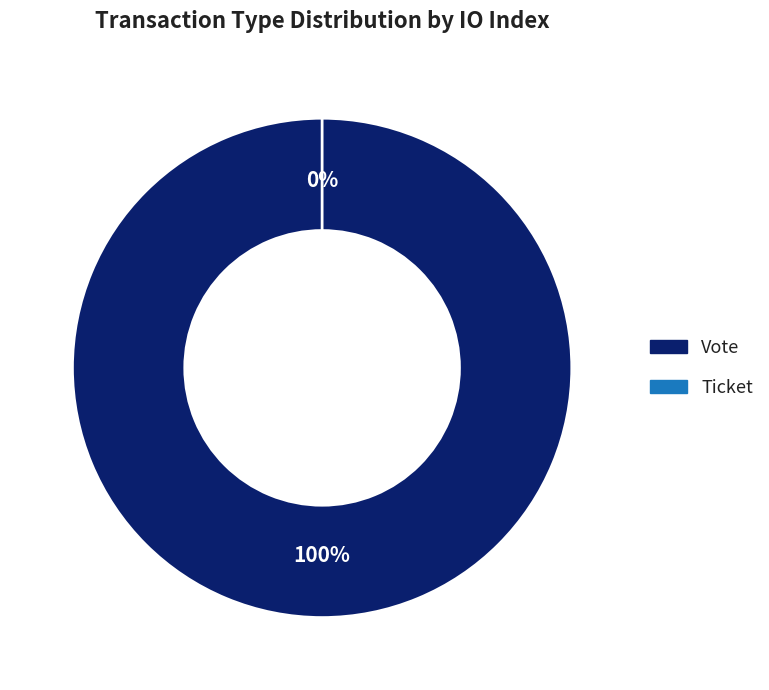

Which slice is the largest?

Vote